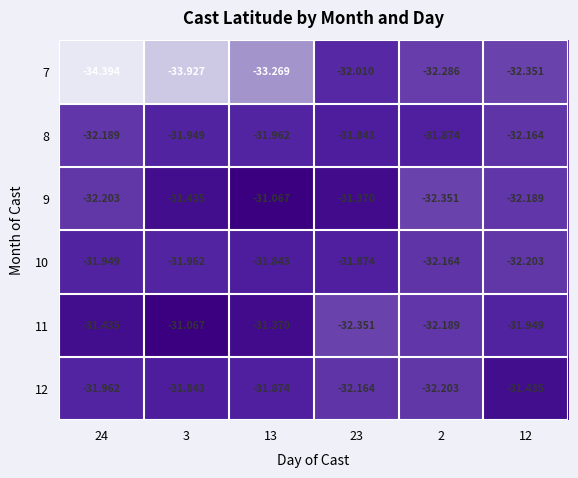

Is the value of 12 at 3 greater than the value of 8 at 24?

Yes